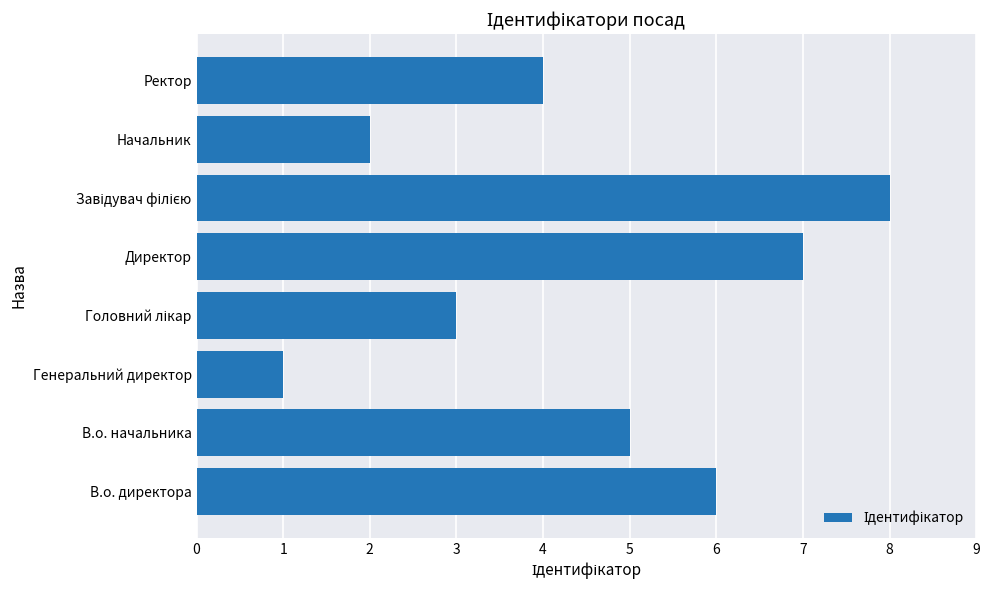

True or false: the data shows 11 at Директор.

False